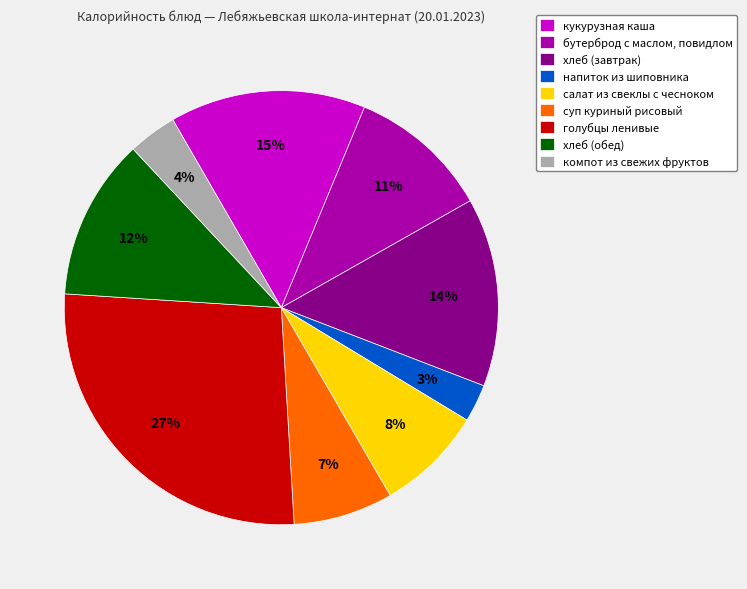

The голубцы ленивые slice represents 15% of the pie. True or false?

False